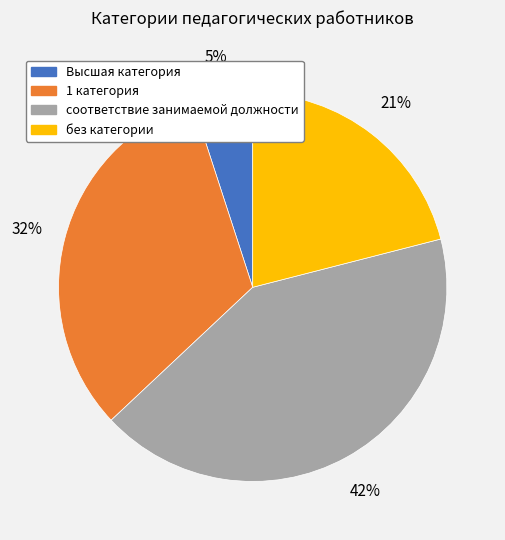

Combined, do без категории and соответствие занимаемой должности account for over 50%?

Yes